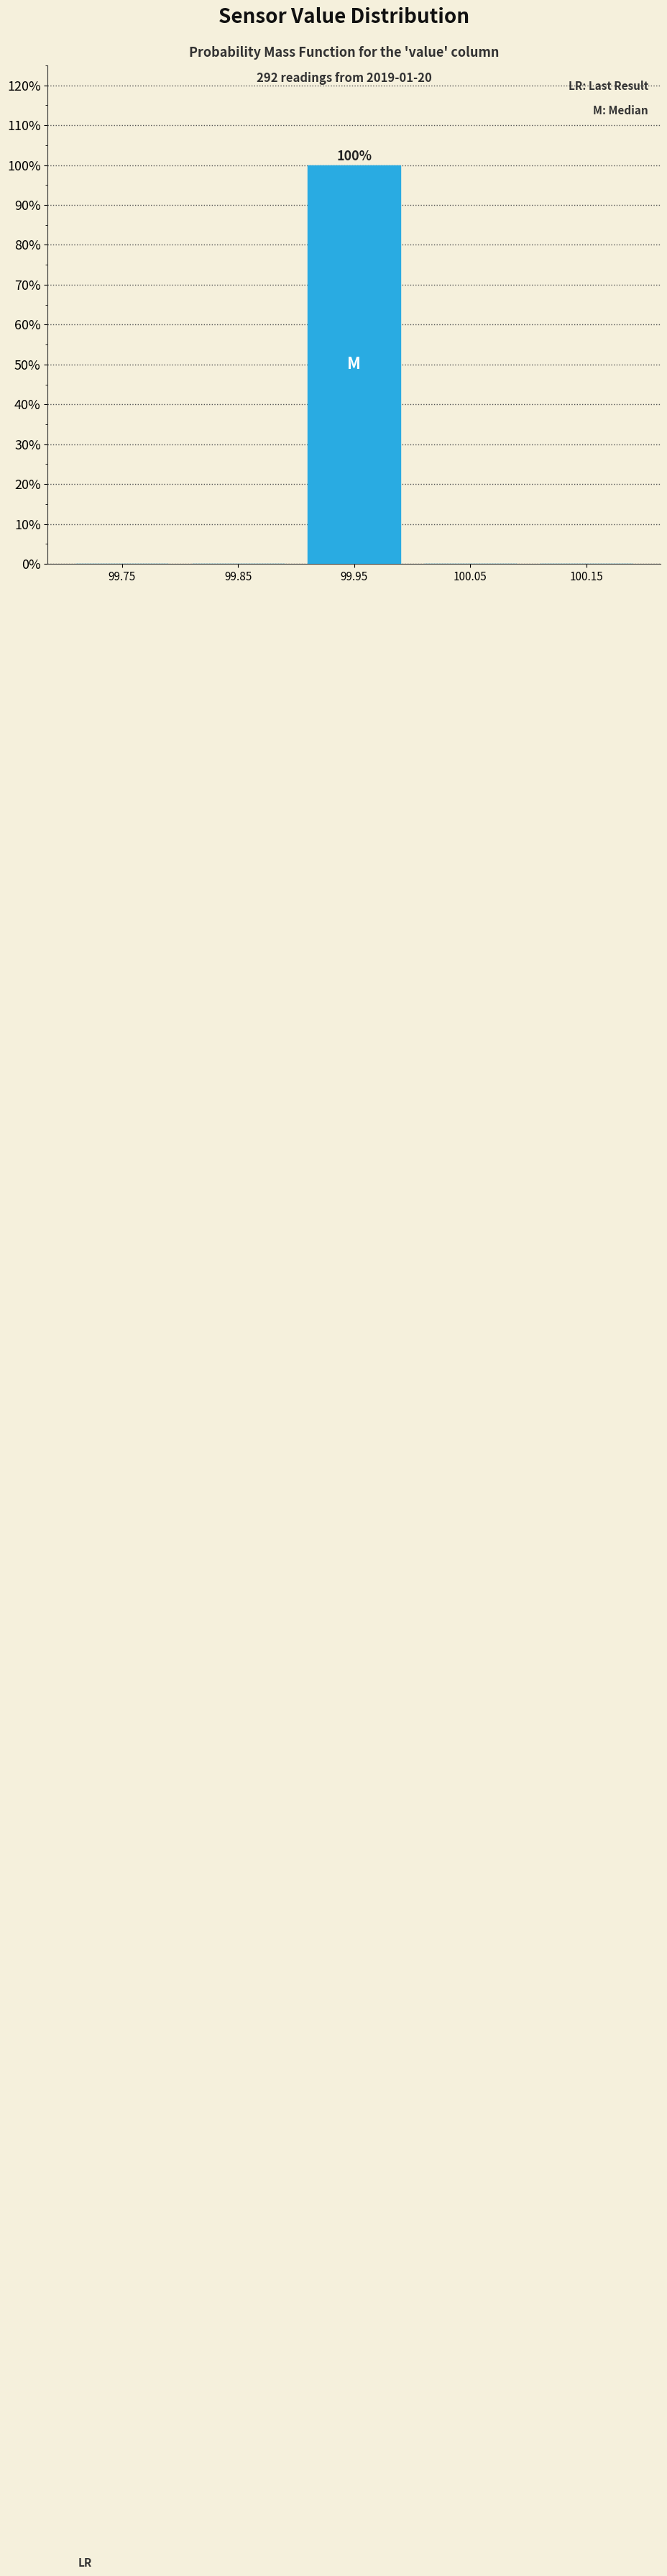

Over which range of the x-axis is the bar tallest?

99.9 to 100.0